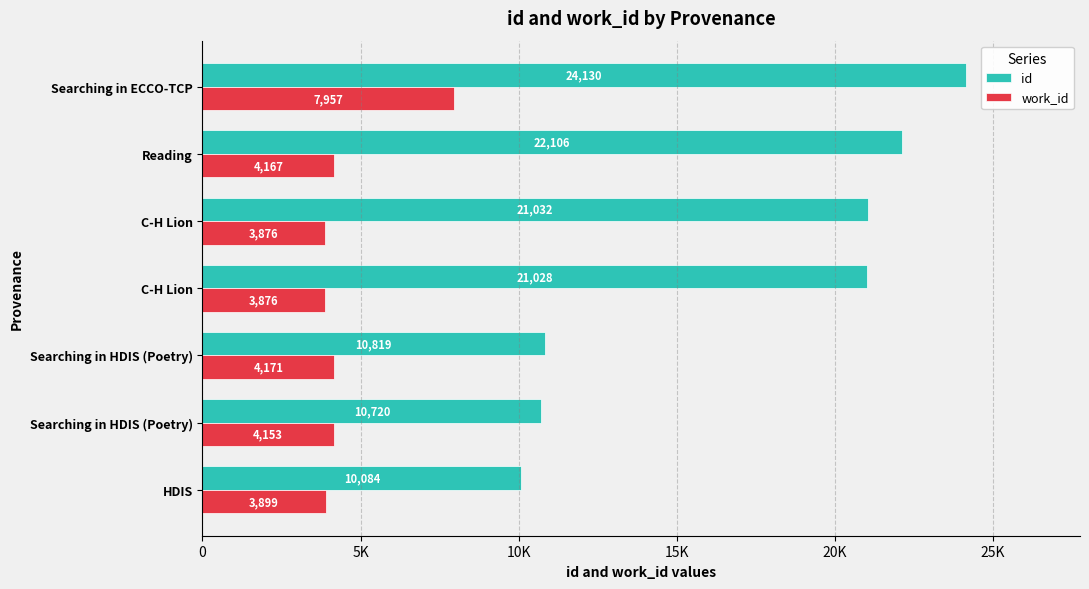

What are all the series names shown in the legend?

id, work_id